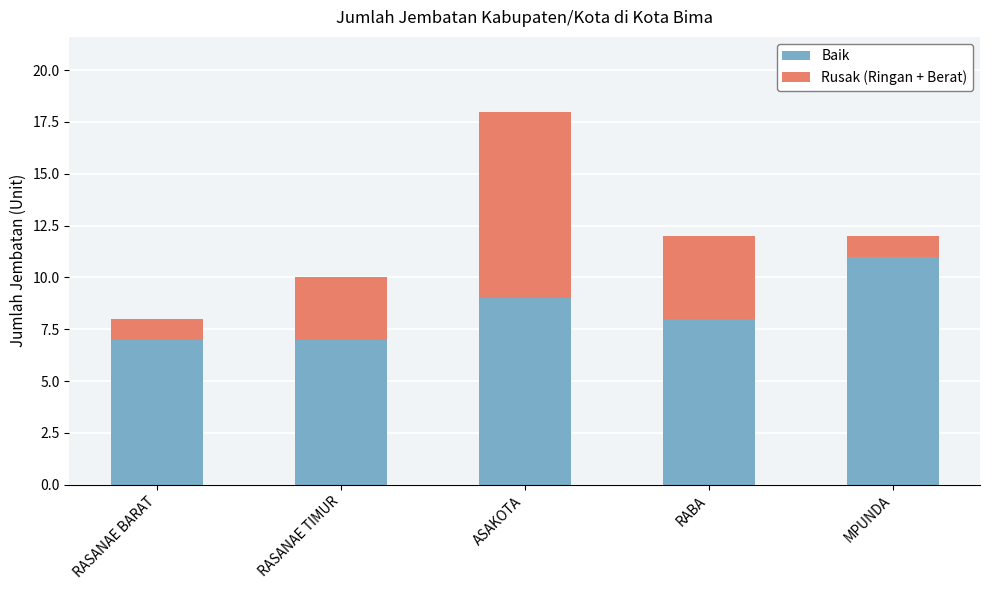

Where does the Baik series first go above 8?

ASAKOTA